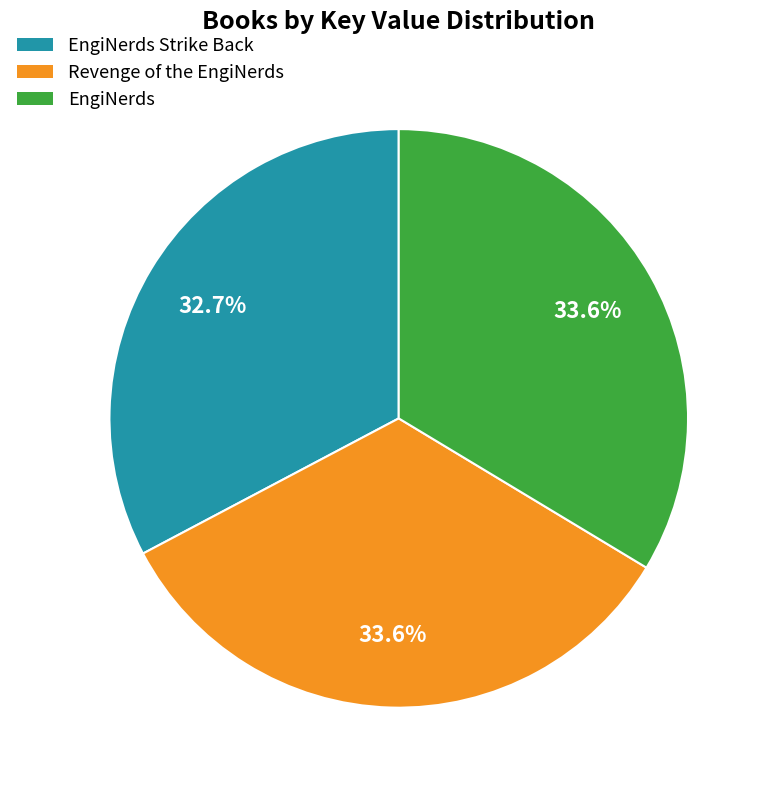

Does any single category account for the majority?

No